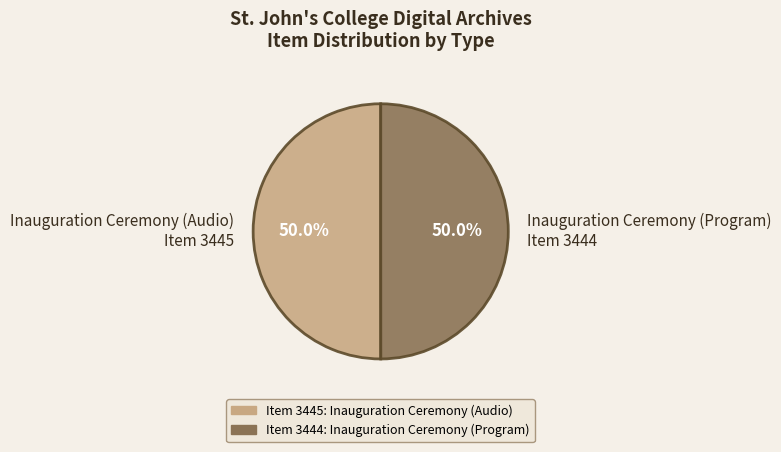

Do Inauguration Ceremony (Program) Item 3444 and Inauguration Ceremony (Audio) Item 3445 together represent more than half of the pie?

Yes